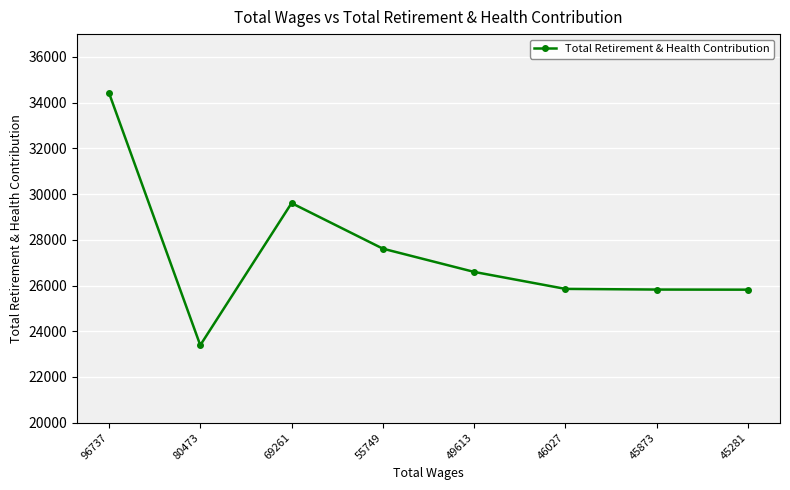

What is the minimum value shown in the chart?

23388